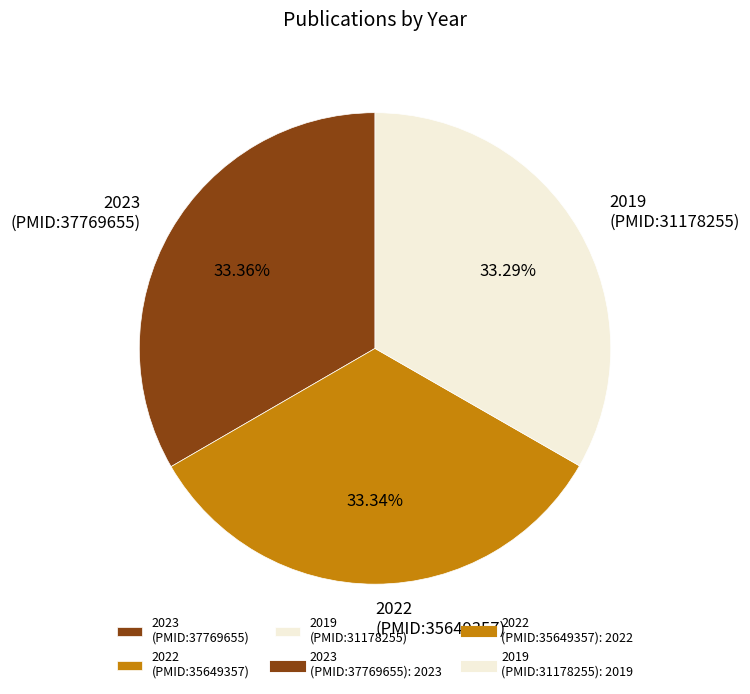

Count the number of slices in the pie.

3